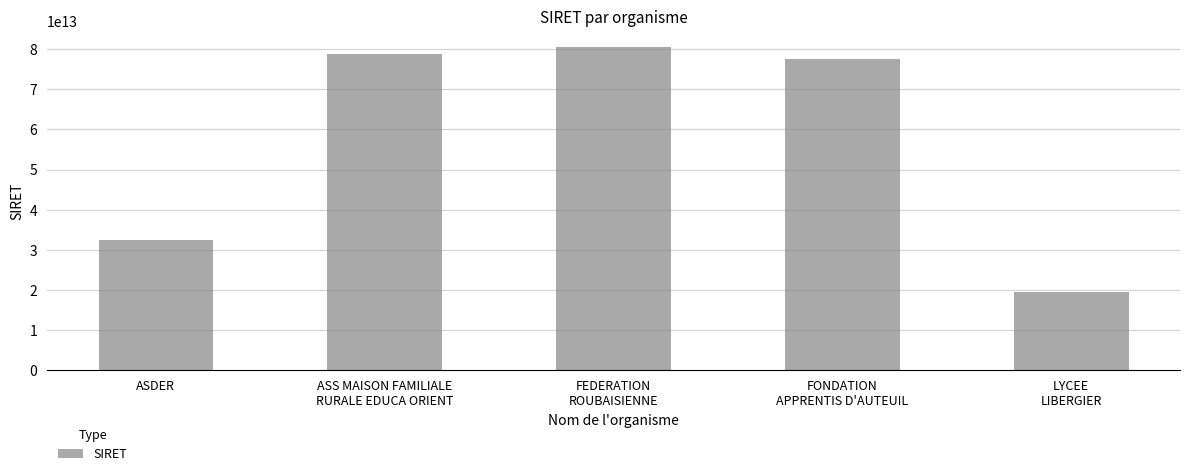

What is the label of the 2nd bar from the right?

FONDATION
APPRENTIS D'AUTEUIL